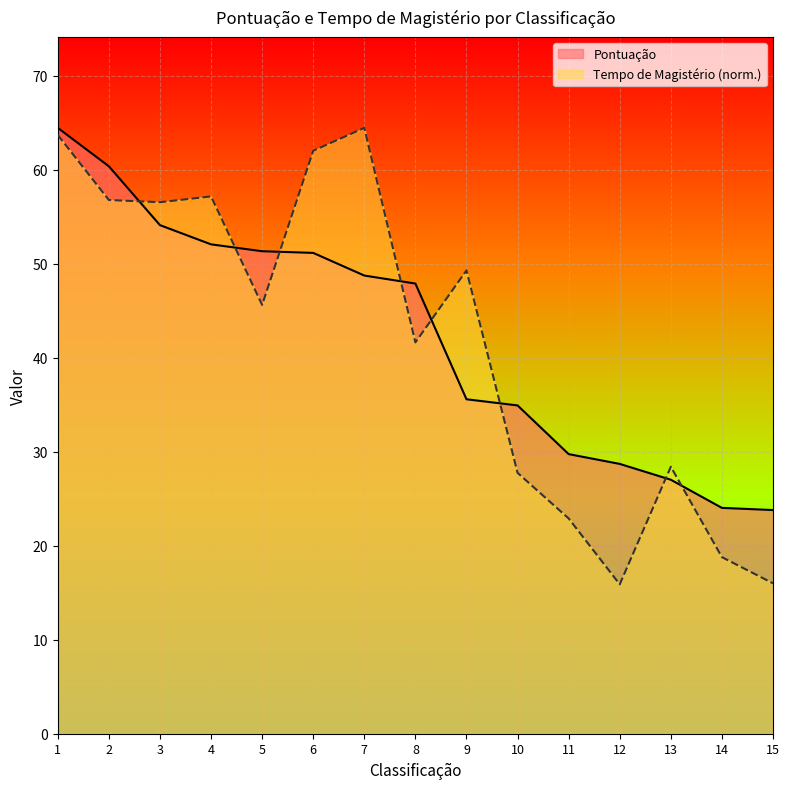

How many lines are shown in the chart?

2